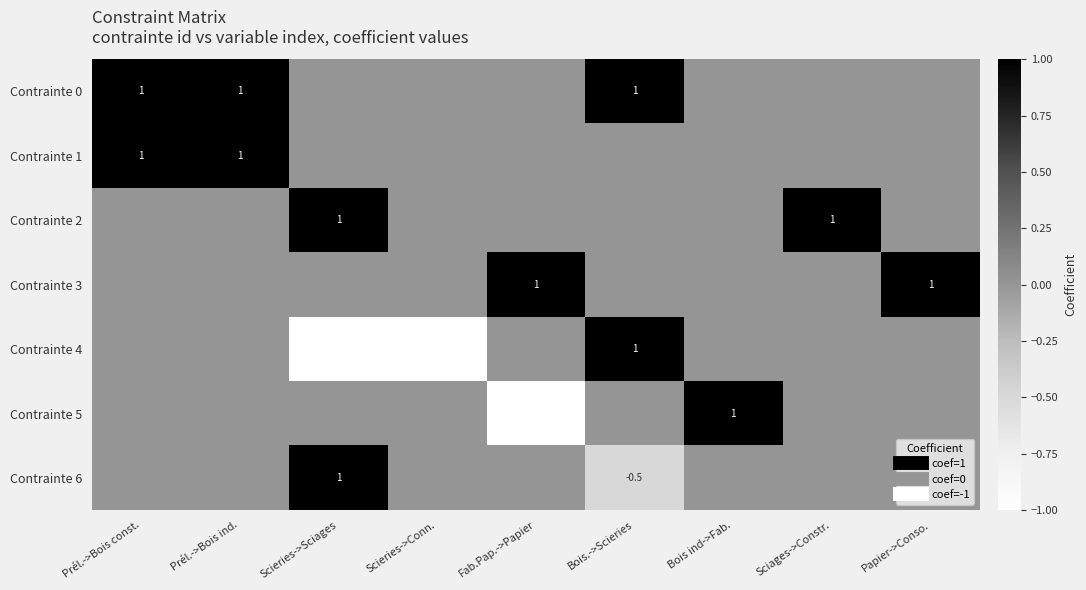

Which category has the highest value in the Contrainte 2 series?

Scieries->Sciages